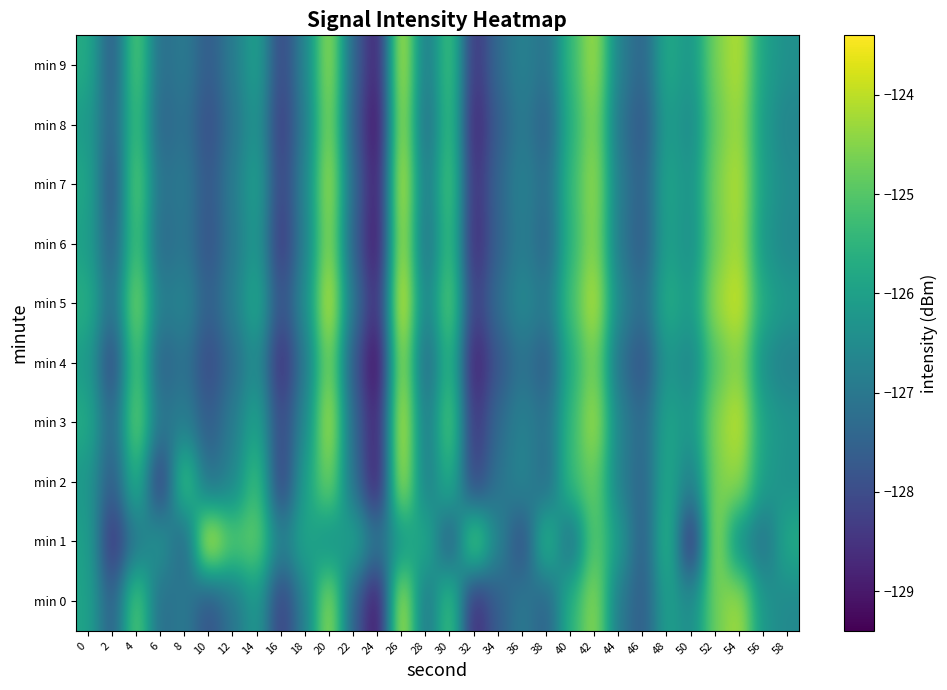

Which has a higher value, 48 or 34?

48